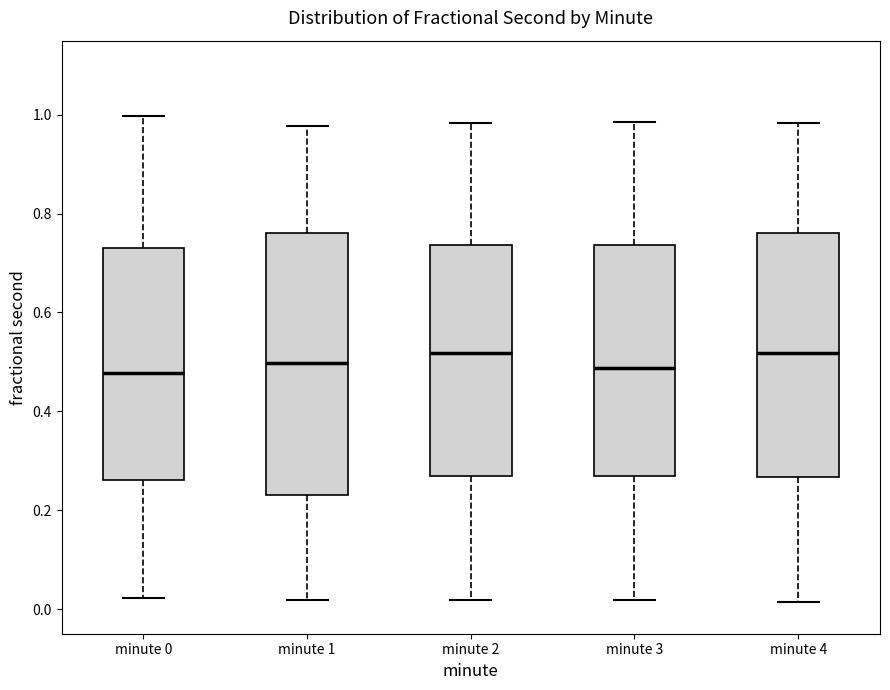

Comparing the boxes themselves (not the whiskers), which one is the tallest?

minute 1